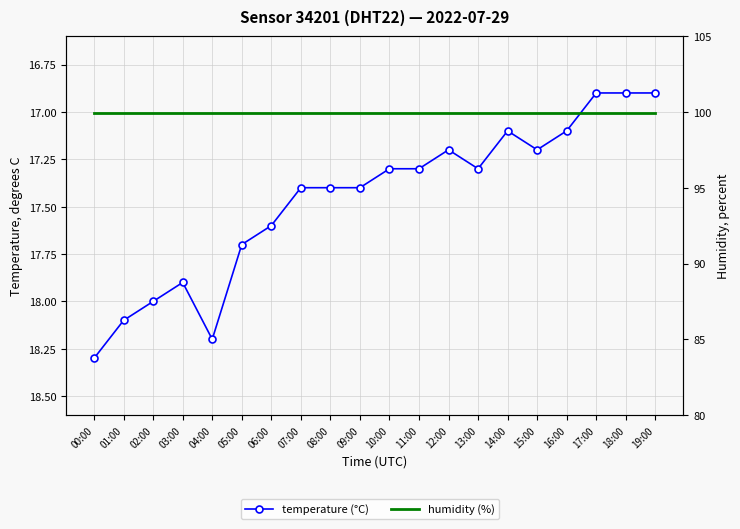

Count the number of data series in this chart.

2